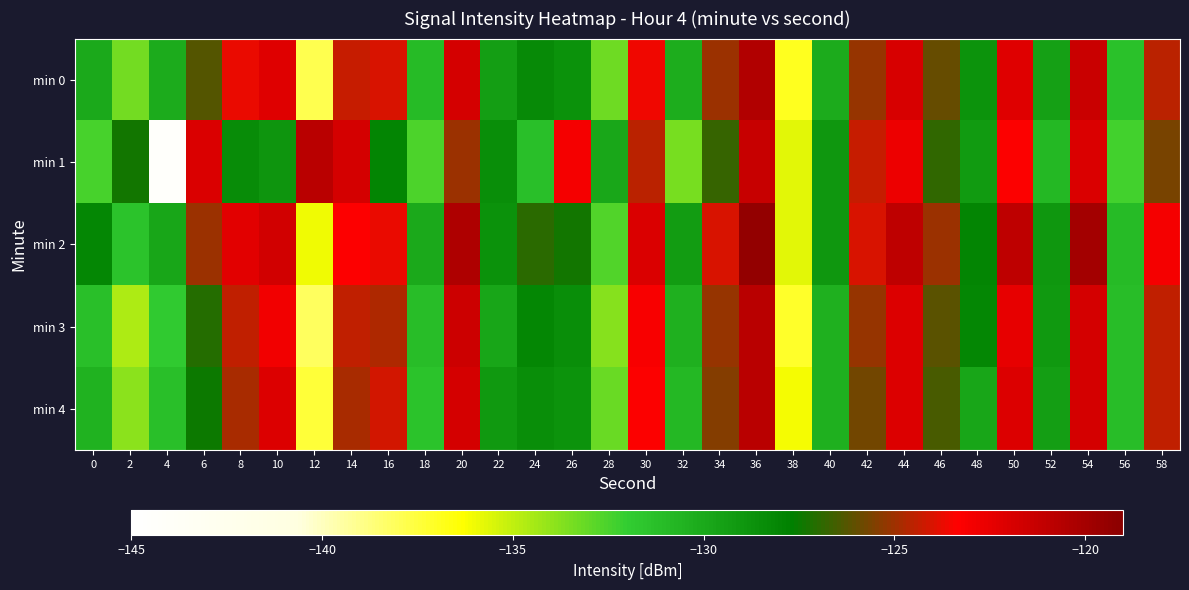

What is the maximum value shown in the chart?

-119.3